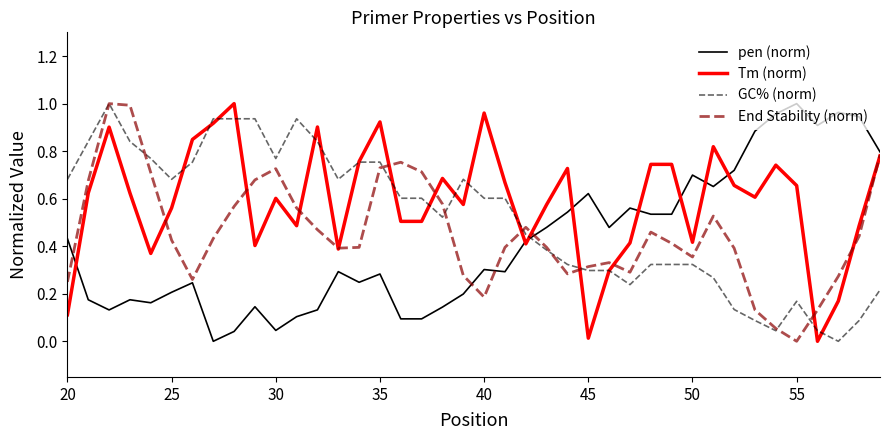

List the series in order of their overall mean, lowest first.

pen (norm), End Stability (norm), GC% (norm), Tm (norm)